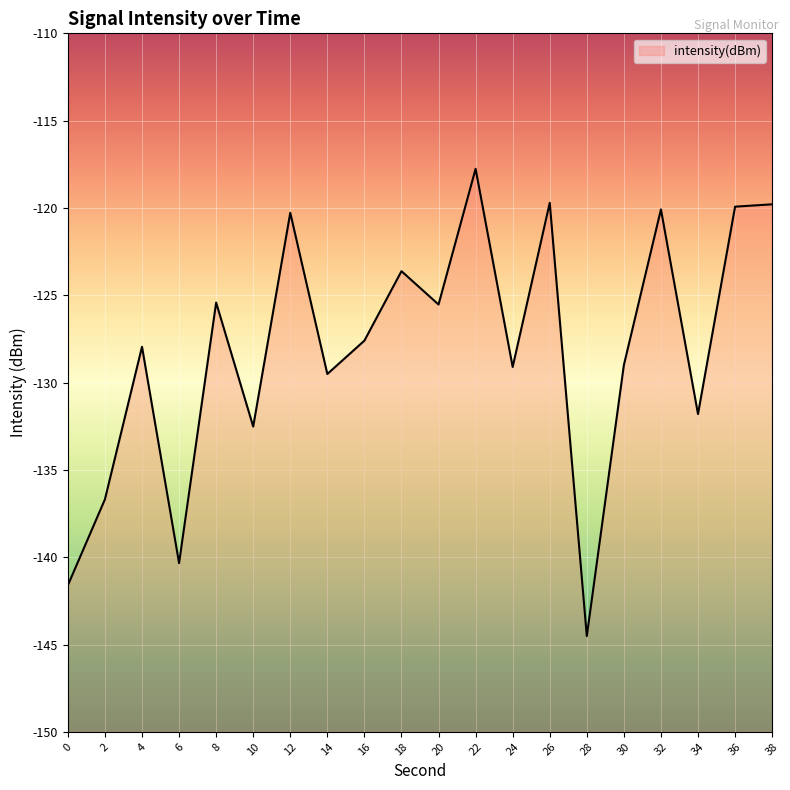

What is the sum of all values?

-2562.8